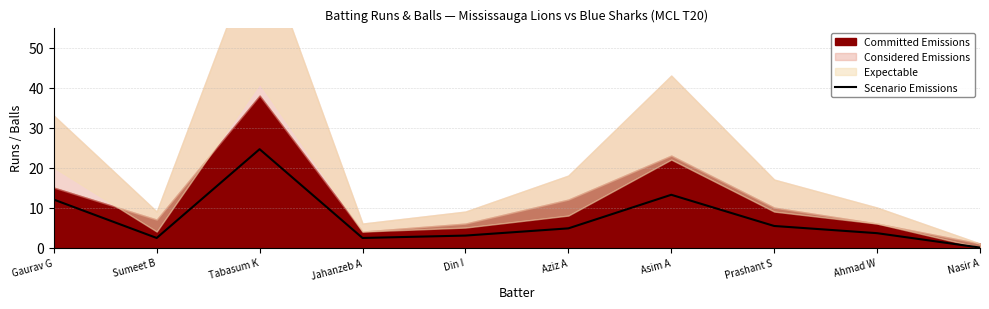

At which category does the chart reach its minimum across all series?

Nasir A